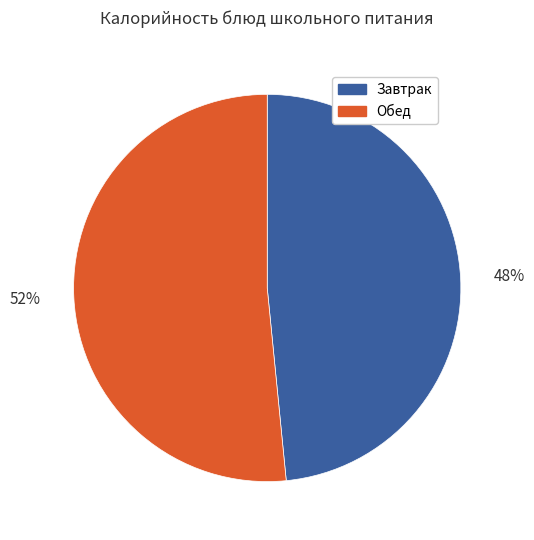

To the nearest percent, what is the average slice percentage?

50%